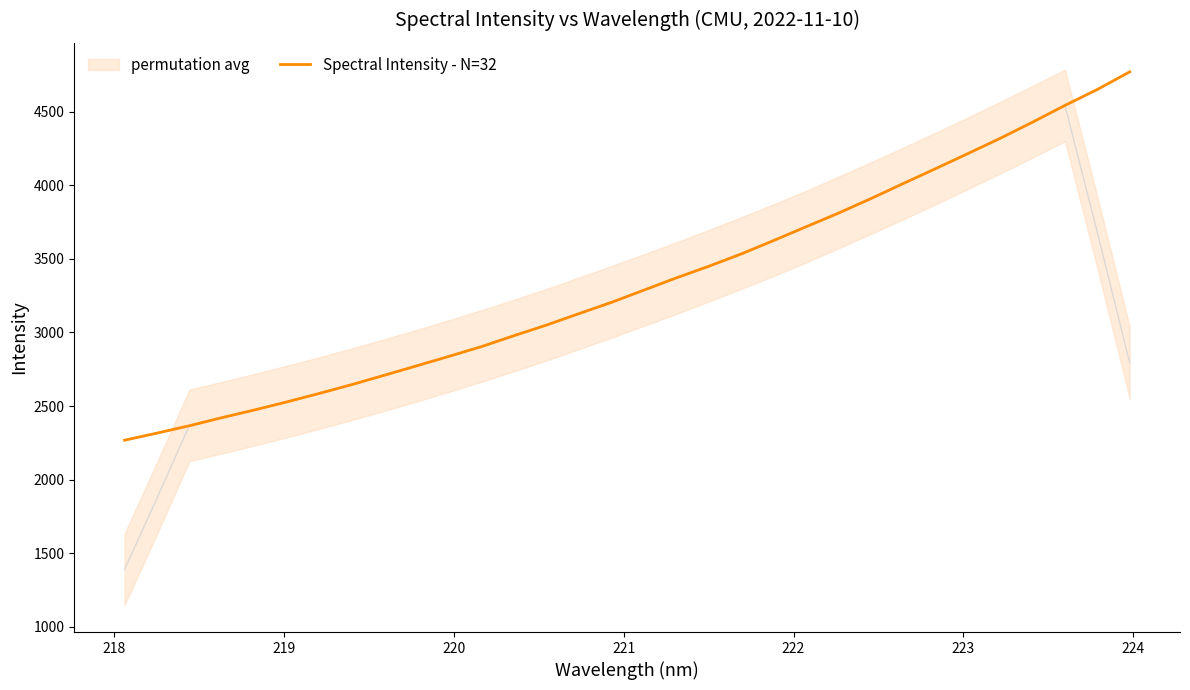

What is the lowest value of the Spectral Intensity - N=32 series?

2267.9